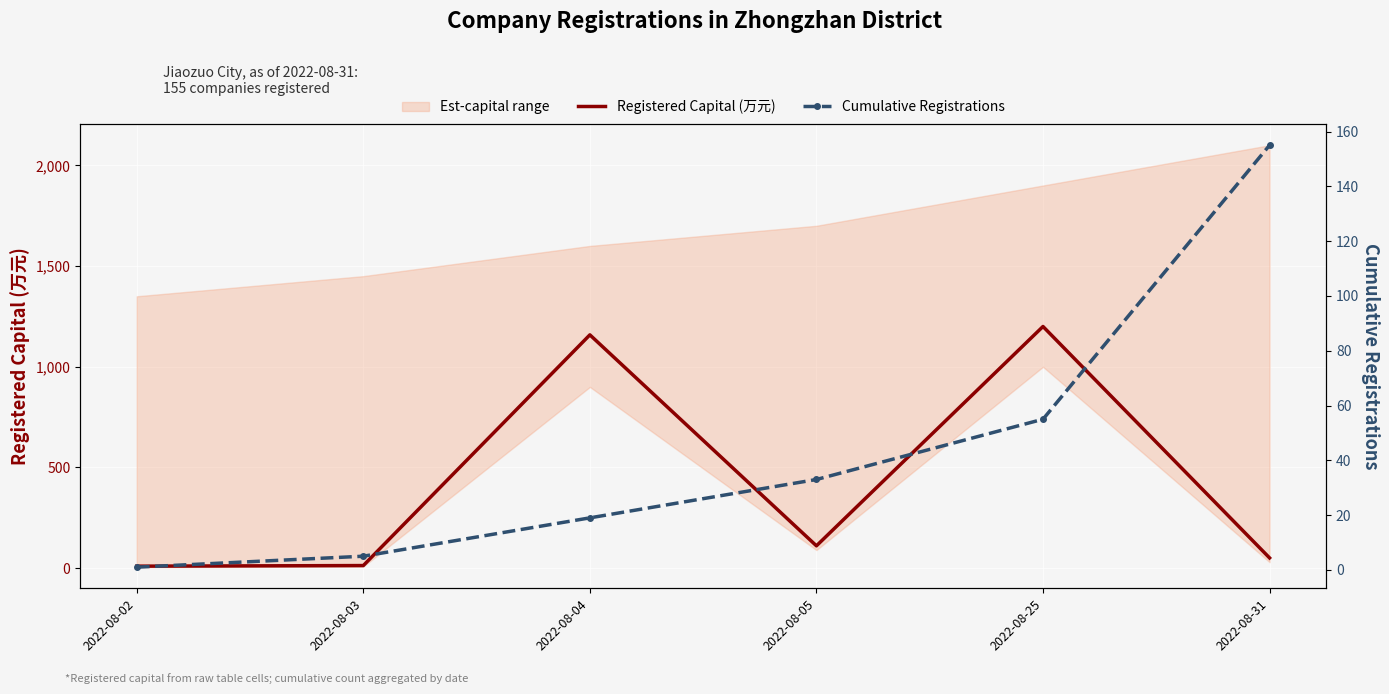

What is the spread (max minus min) of values at 2022-08-05?

78.0